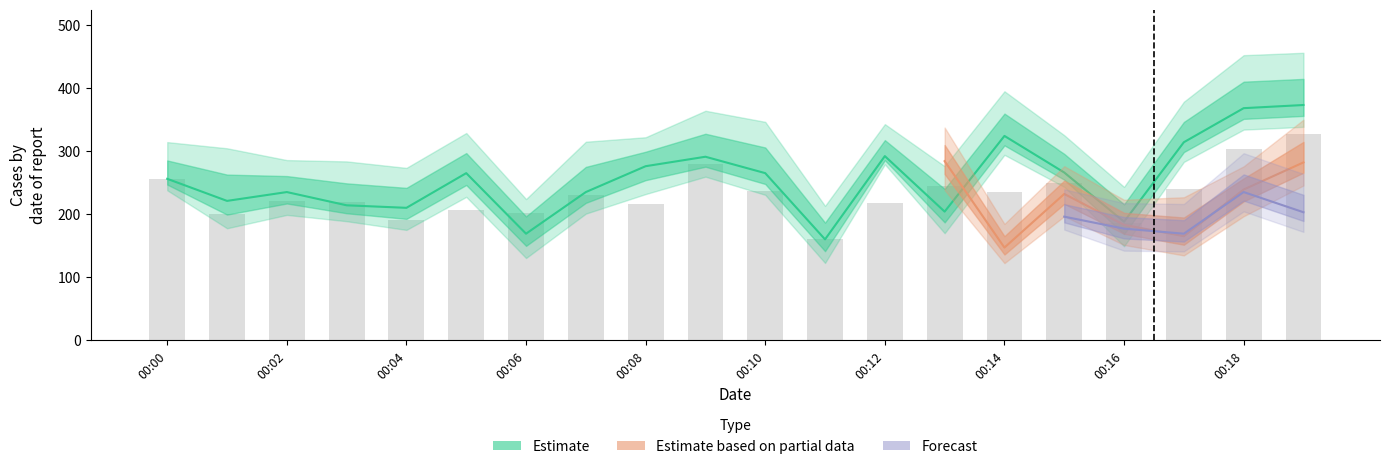

How many categories are shown in the chart?

20